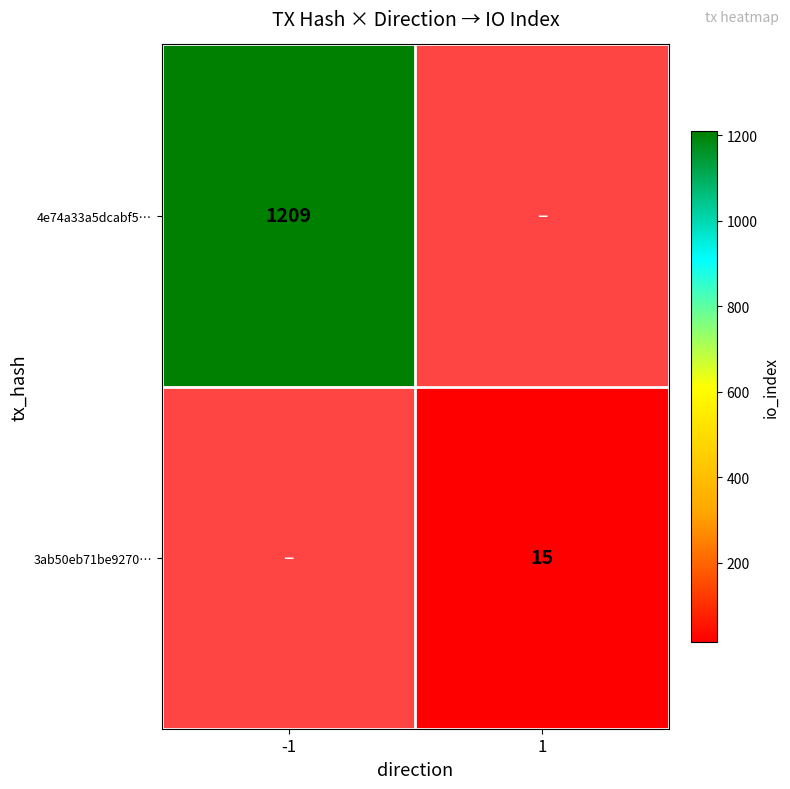

The 3ab50eb71be9270… series shows 26.5 at 1. True or false?

False